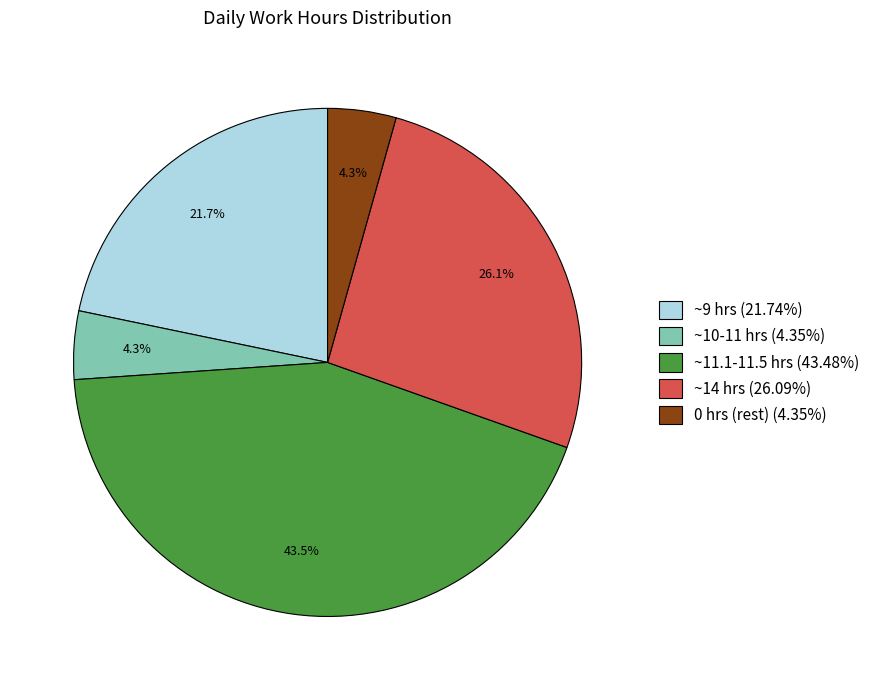

Is there a majority slice in this chart?

No